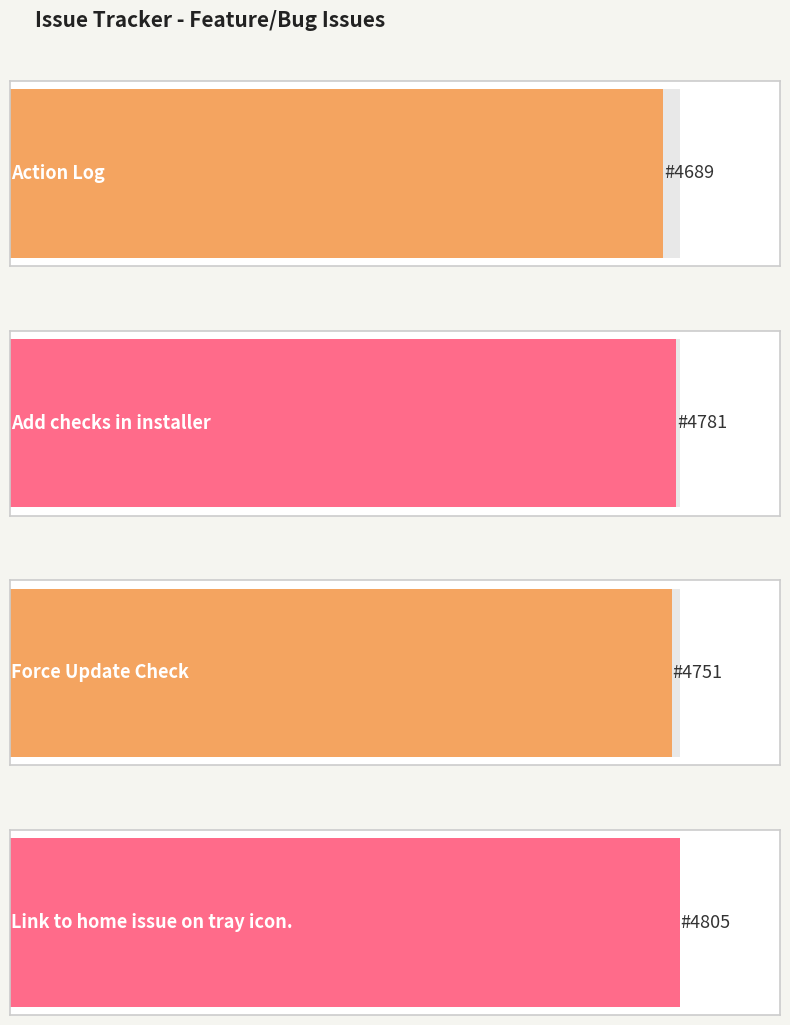

What is the ratio of the value at Action Log to the value at Add checks in installer?

1.0